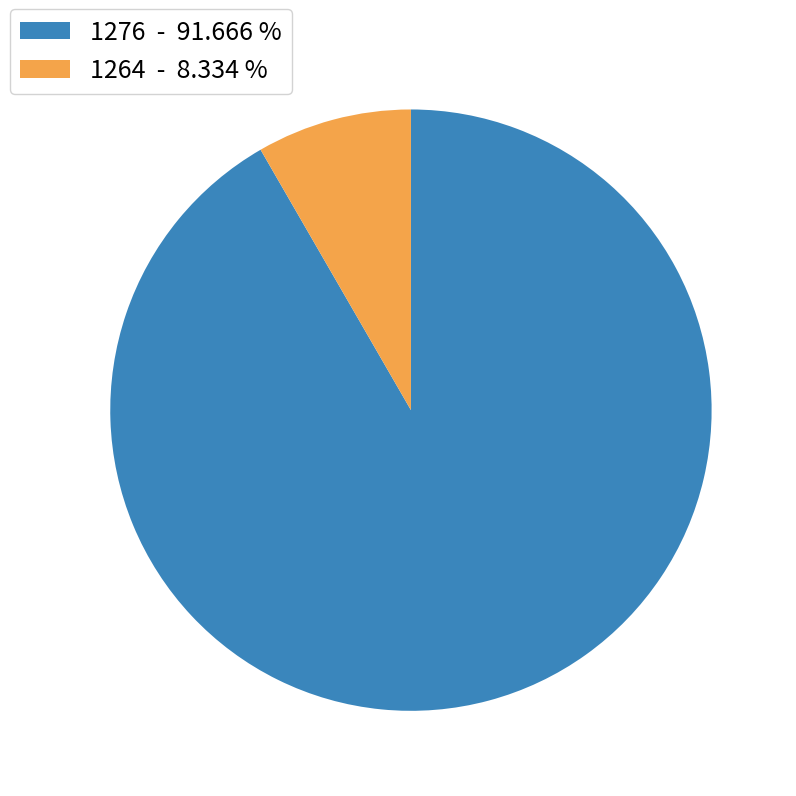

What is the largest slice in the pie chart?

1276 - 91.666 %